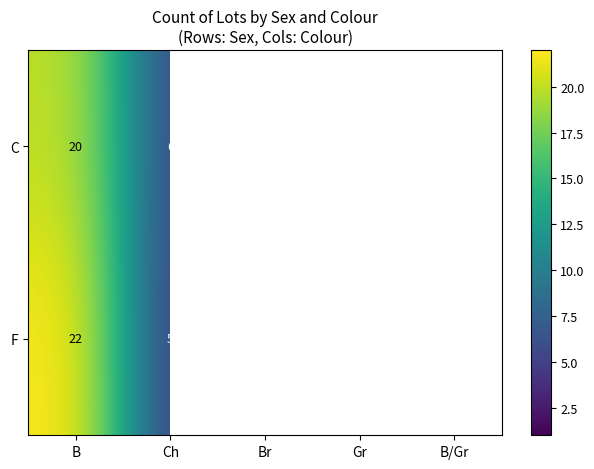

The C series shows 20 at B. True or false?

True